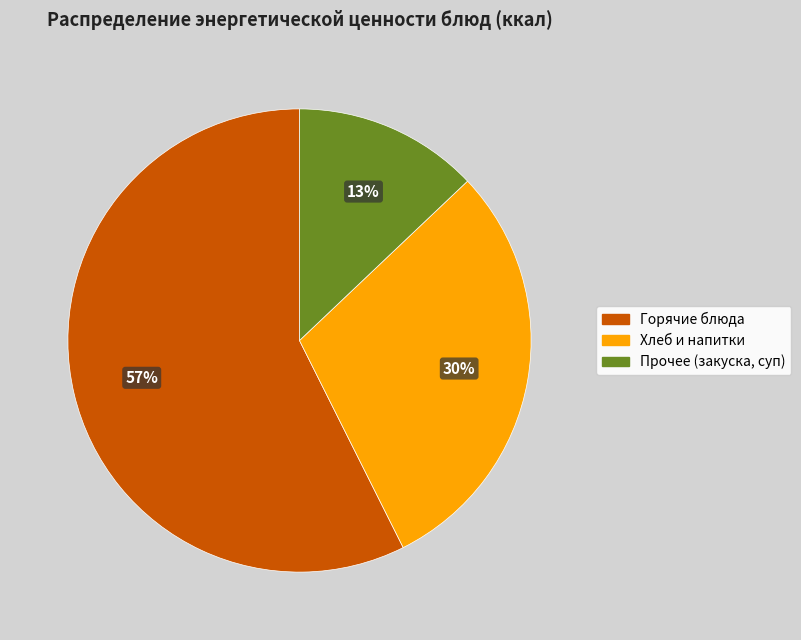

Which category has the smallest portion of the pie?

Прочее (закуска, суп)